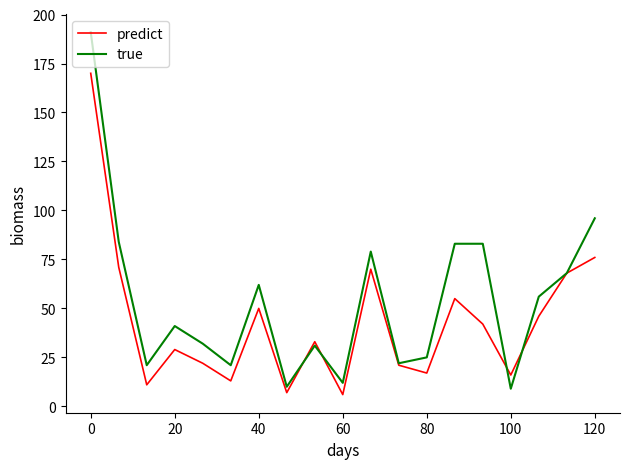

Rank the series by their average value, from highest to lowest.

true, predict